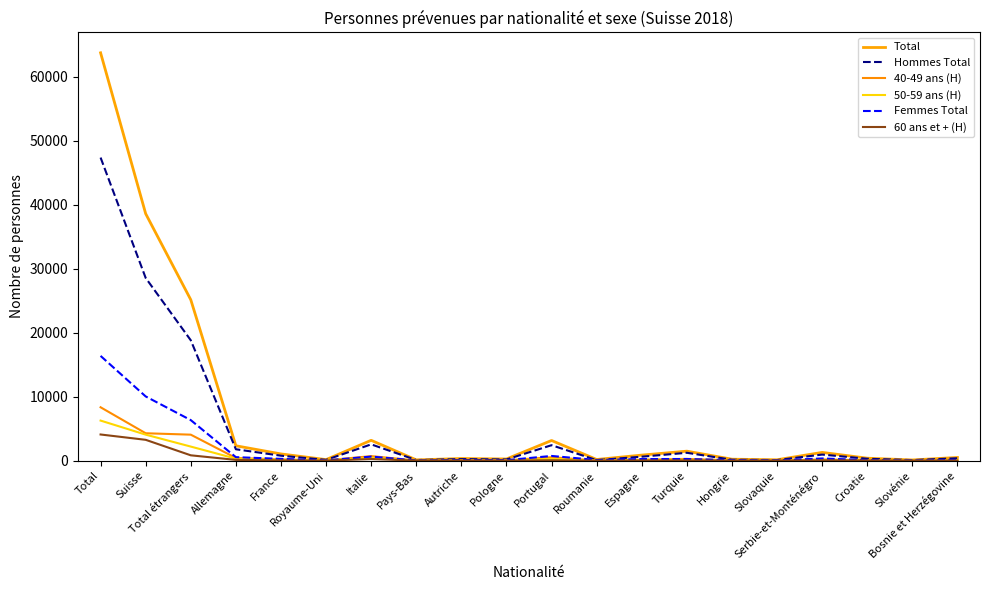

At which label is Hommes Total closest to 23723?

Suisse